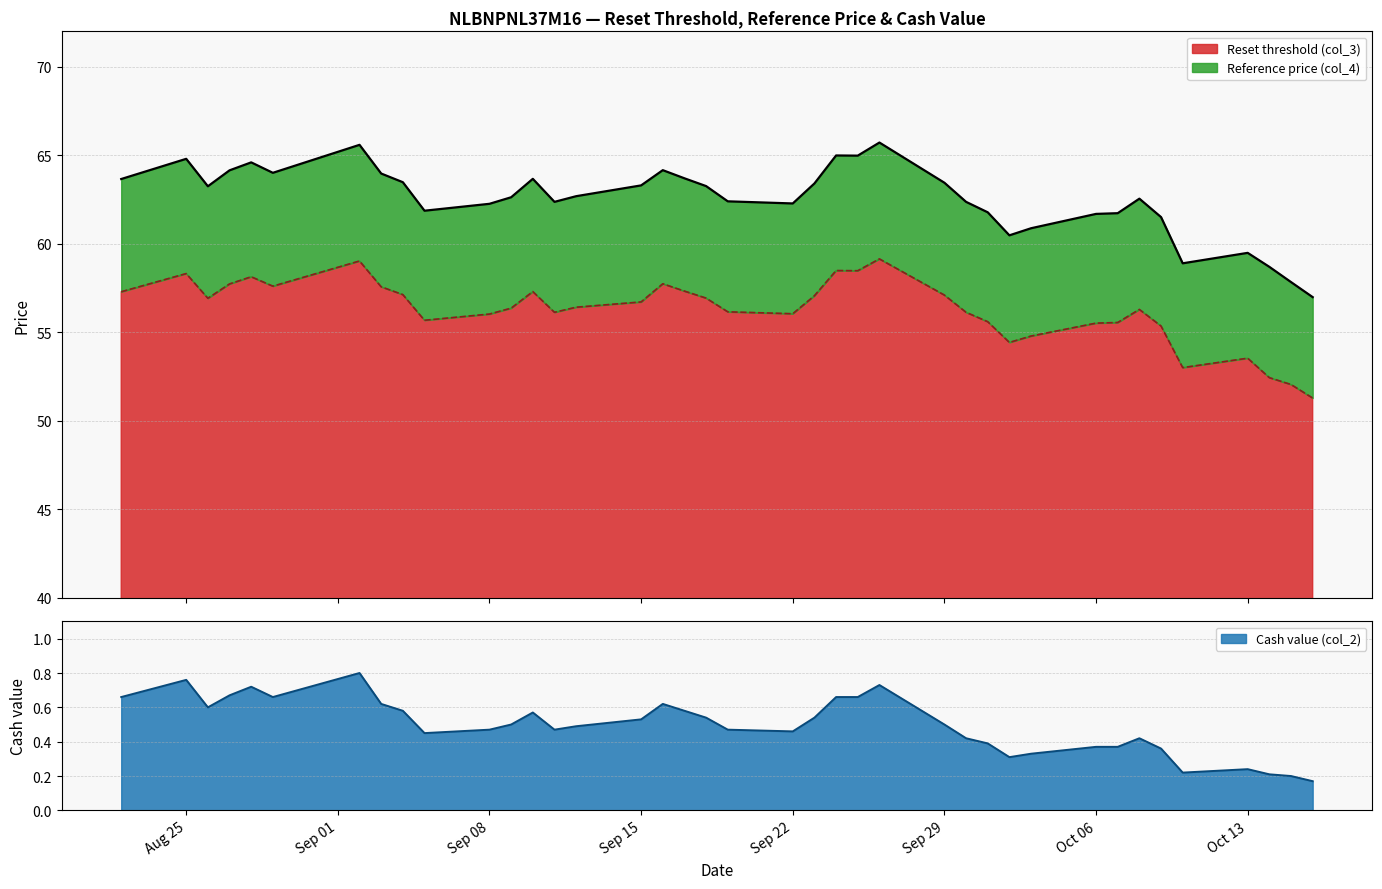

Between 2025-09-16 and 2025-10-01, which series saw the biggest shift?

Reference price (col_4)